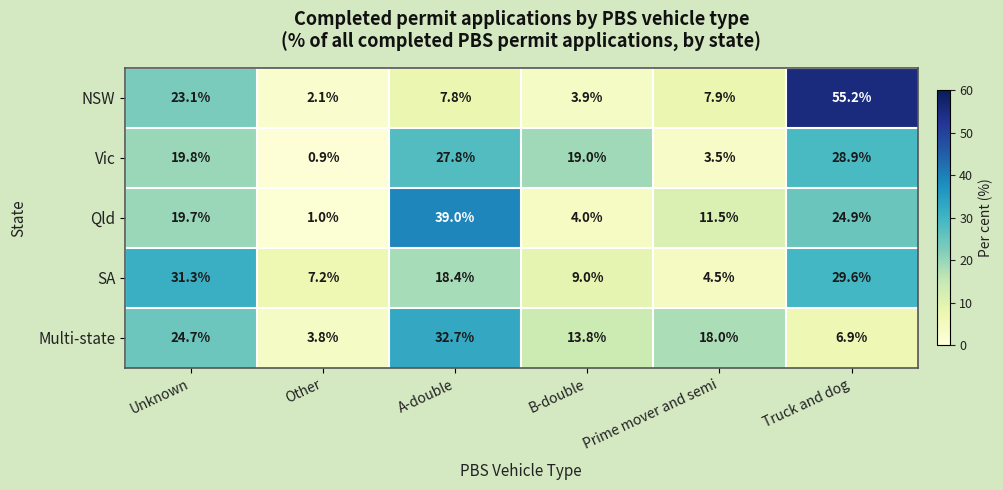

How many categories are shown in the chart?

6